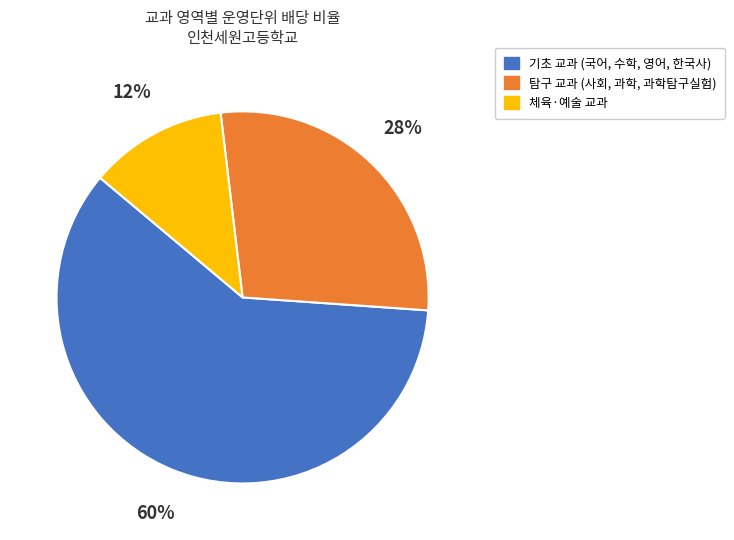

Is there a majority slice in this chart?

Yes